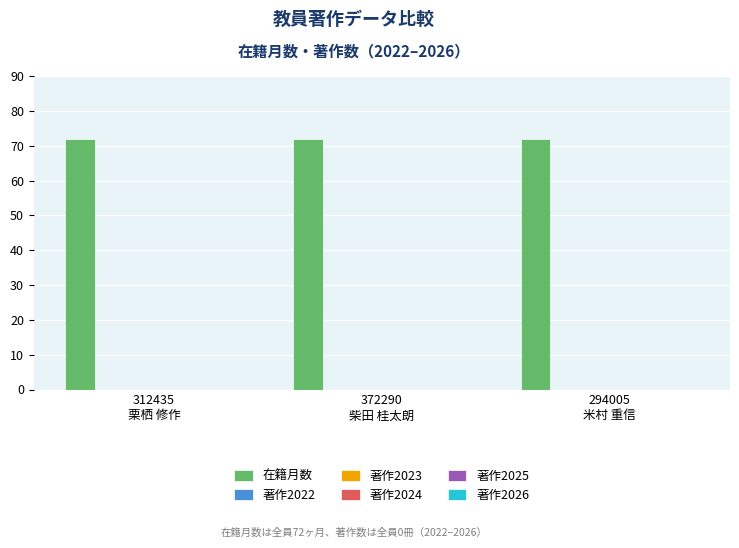

Which category has the lowest value across all series?

312435
栗栖 修作